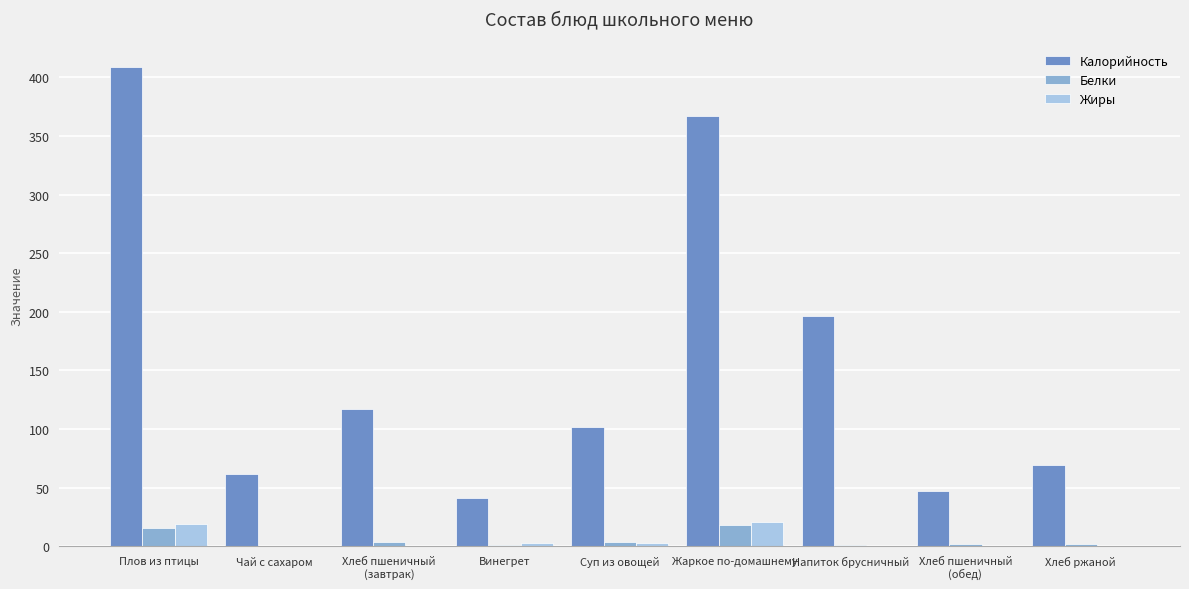

The value of Калорийность at Жаркое по-домашнему is 367.2. True or false?

True